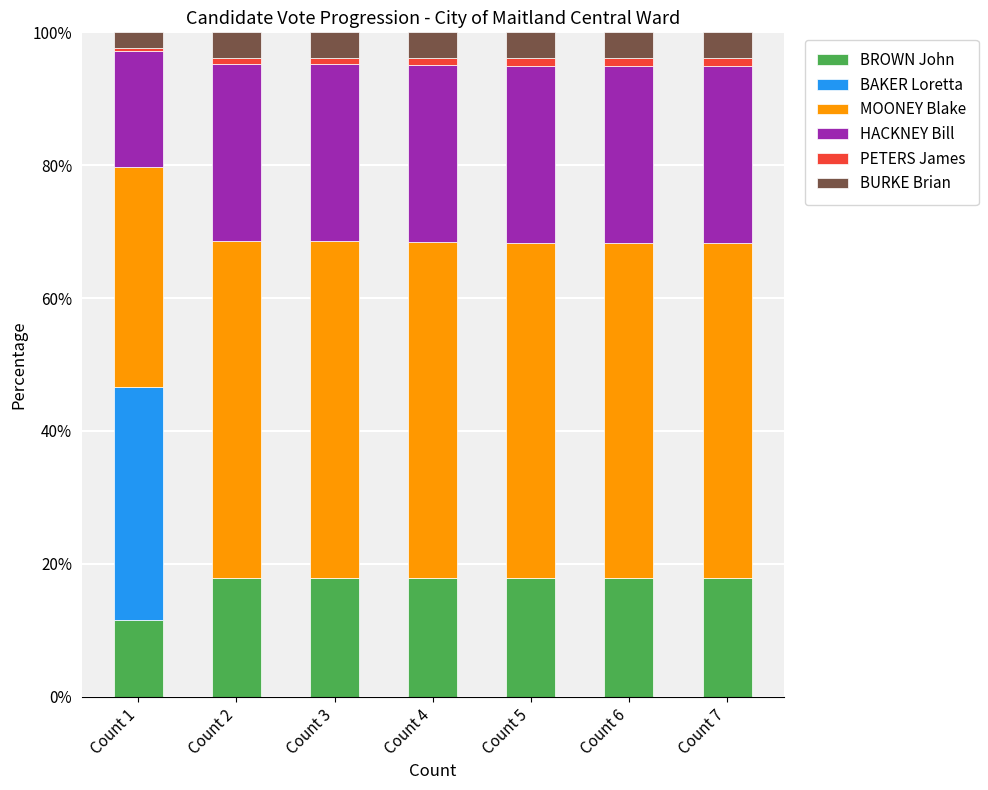

What is the total value across all series at Count 4?

100.0